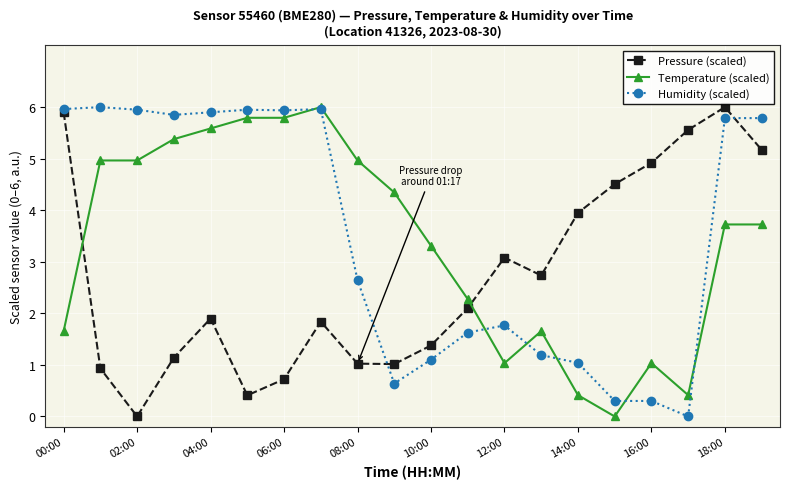

What is the value of the Pressure (scaled) point at the 18th from the left?

5.6